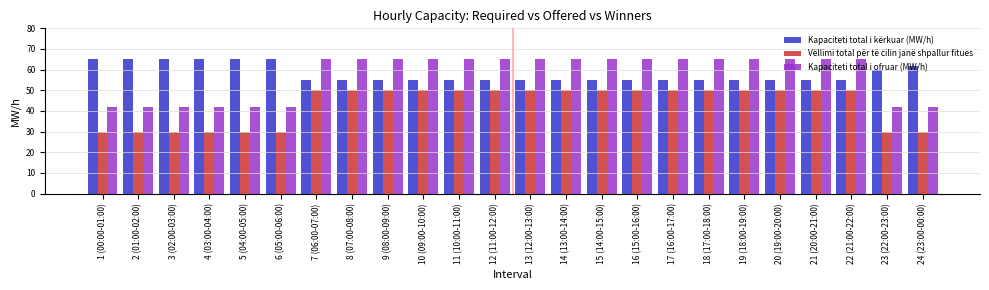

What is the smallest value displayed?

30